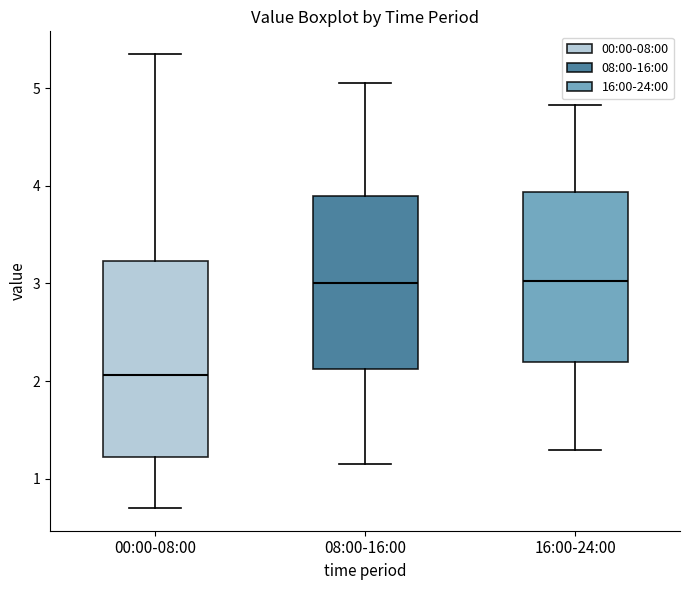

Which box is the tallest, from its lower edge to its upper edge?

00:00-08:00